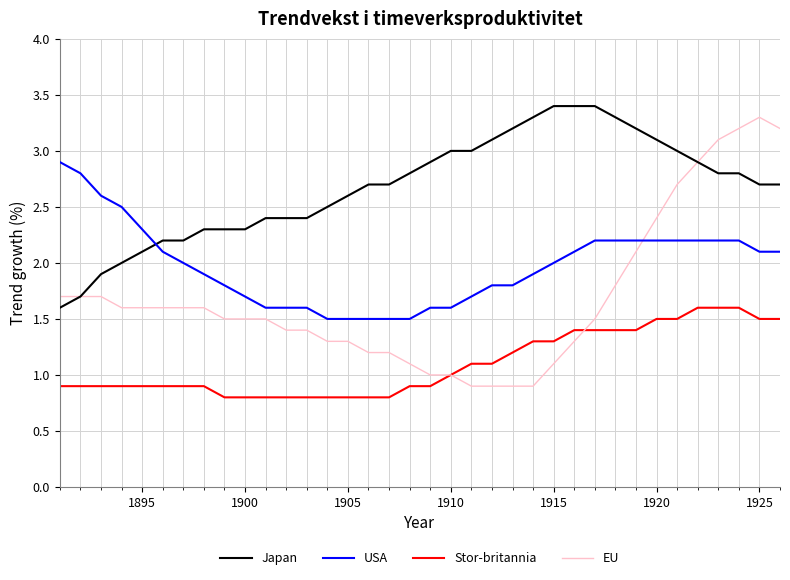

How many lines are shown in the chart?

4